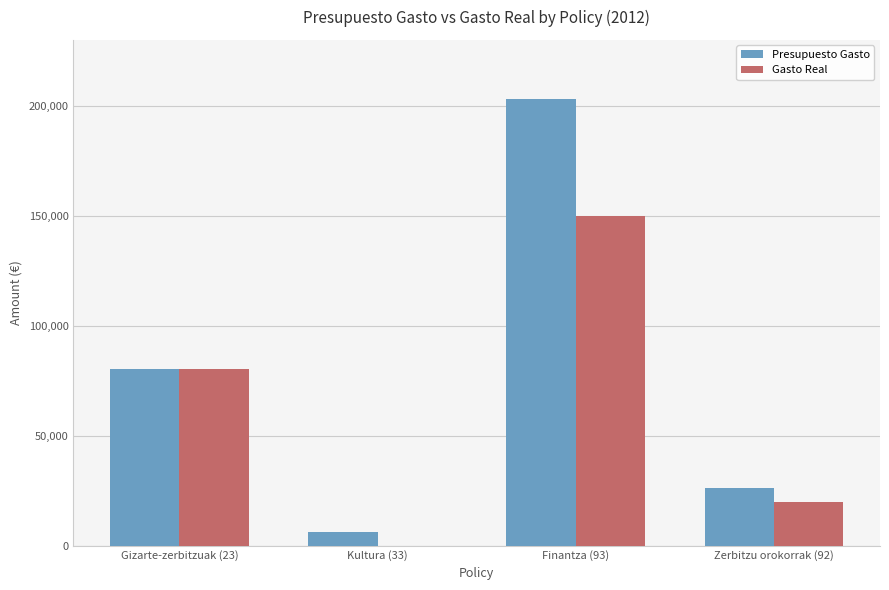

At which category does the chart reach its peak across all series?

Finantza (93)